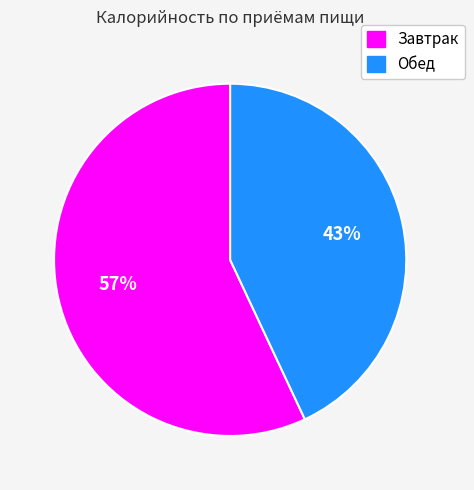

What is the ratio of the value at Обед to the value at Завтрак?

0.8